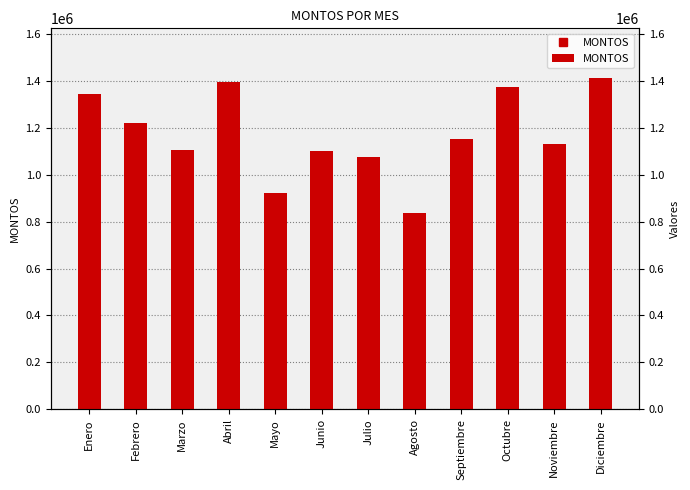

Is it true that the value at Mayo is 281272?

False